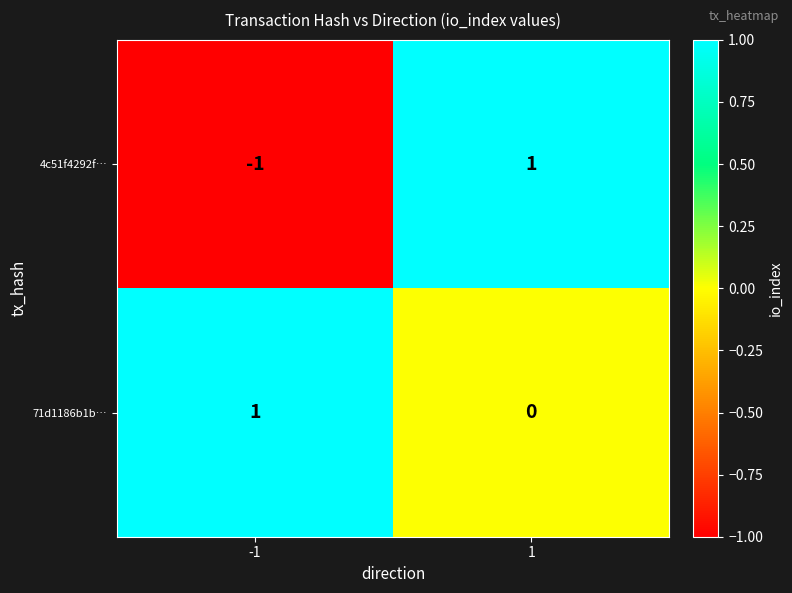

Is it true that 4c51f4292f… equals 2 at 1?

False